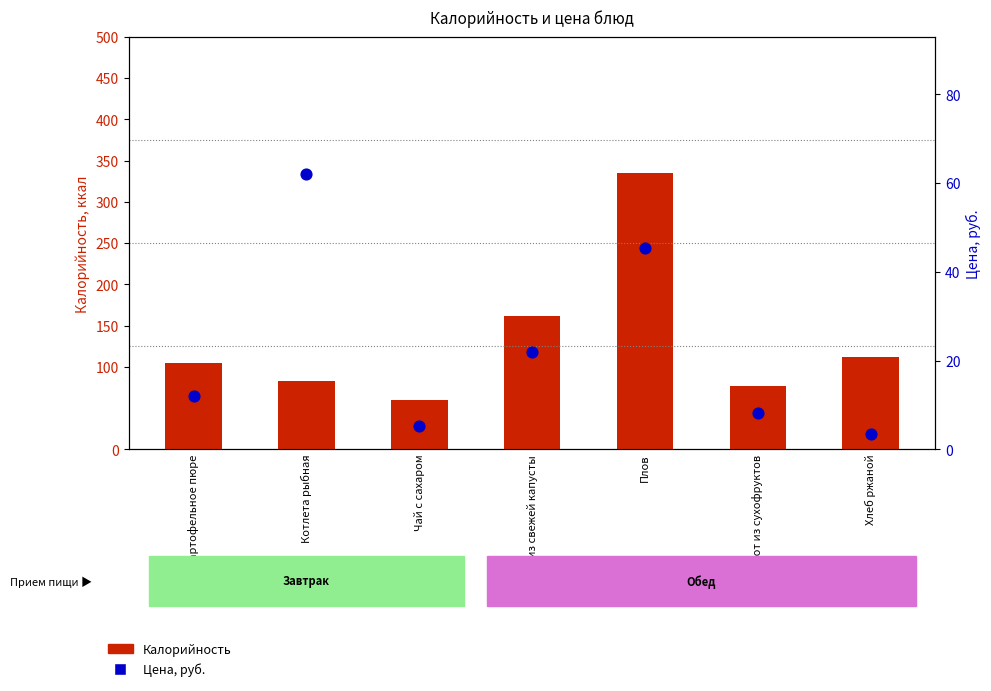

Which series has the widest spread of Y values?

Калорийность